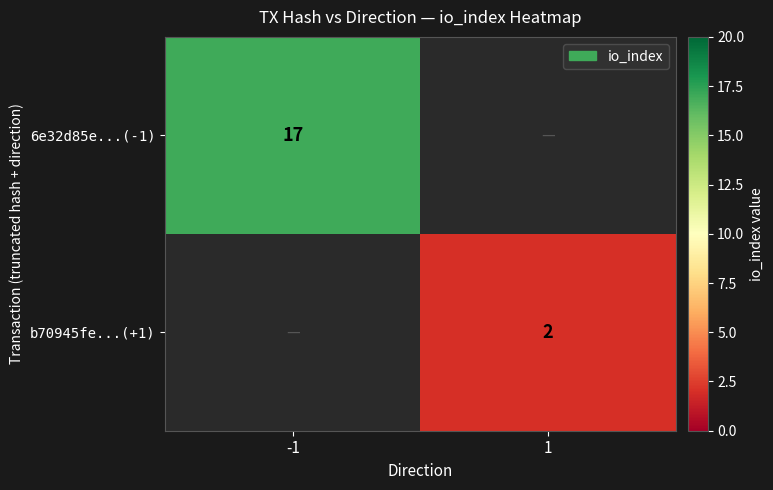

True or false: 6e32d85e...(-1) has a value of 26 at -1.

False